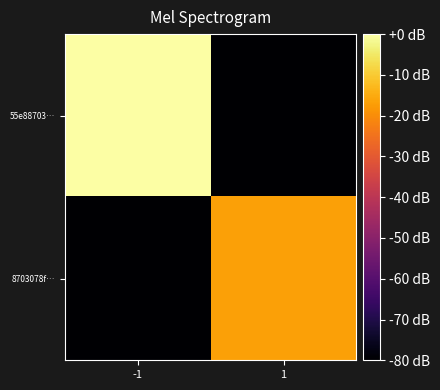

Count the number of data series in this chart.

2